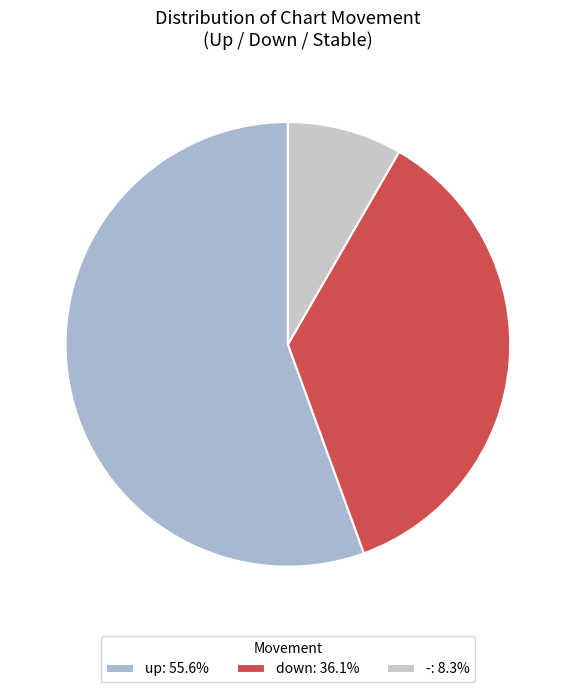

Which category has the smallest portion of the pie?

-